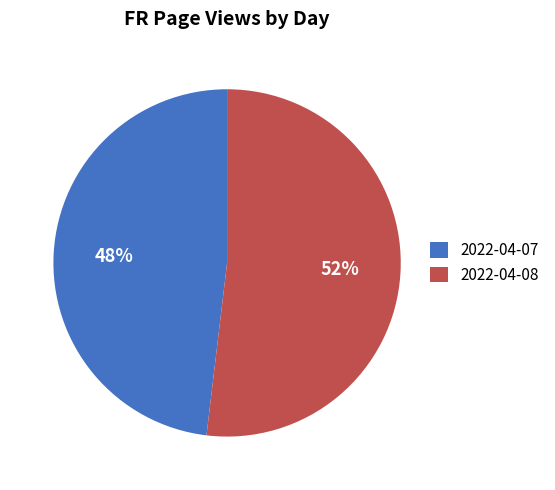

Which category has the biggest portion of the pie?

2022-04-08